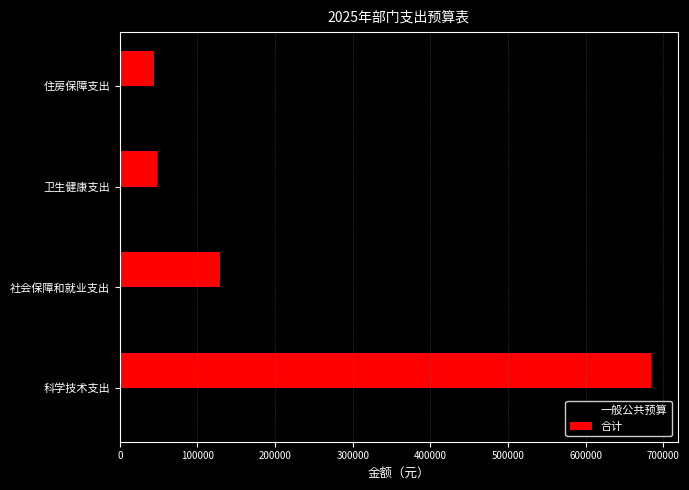

At which label is 一般公共预算 closest to 304292?

社会保障和就业支出